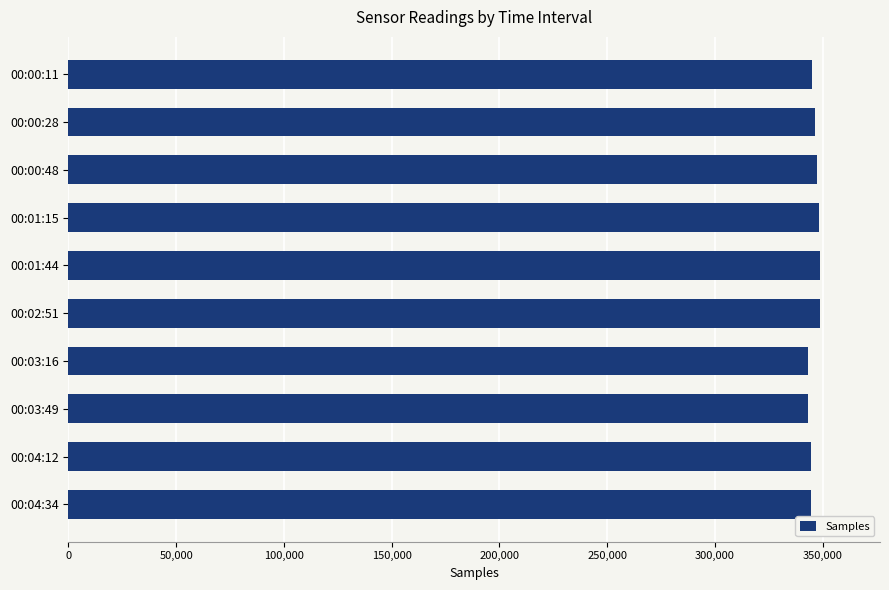

What is the sum of all values?

3459728